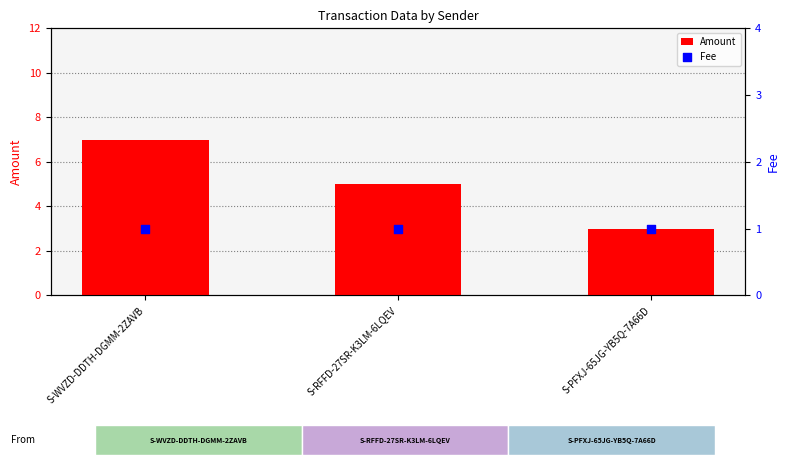

Which series contains the lowest Y value?

Fee